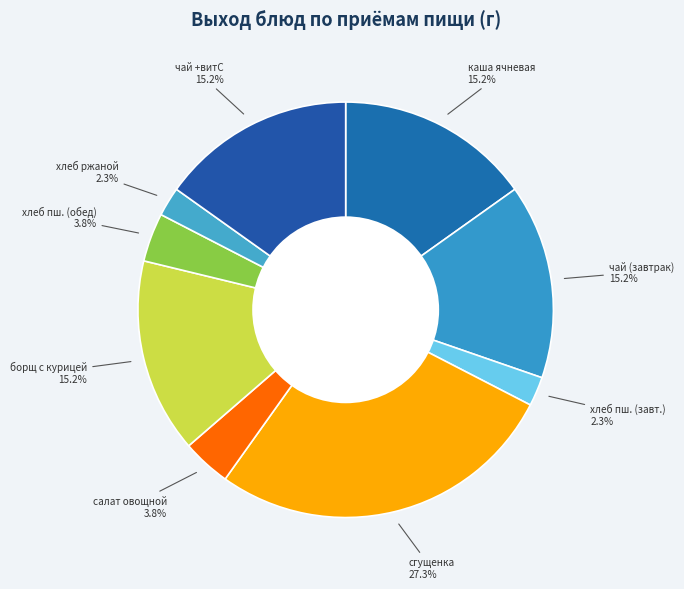

Combined, do хлеб пш. (завт.) and чай (завтрак) account for over 50%?

No